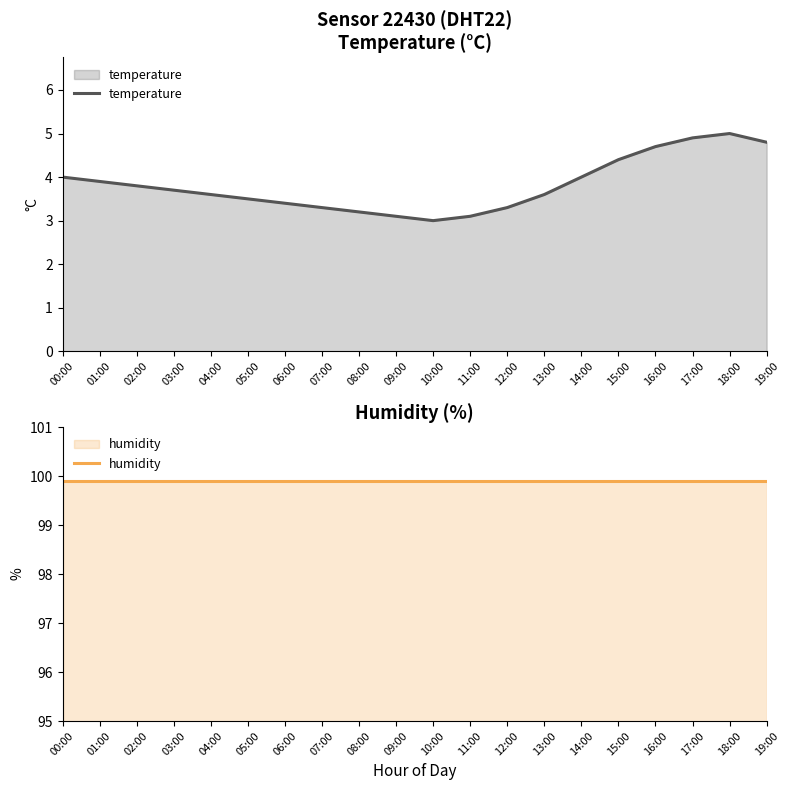

What is the label of the 3rd point from the left?

02:00